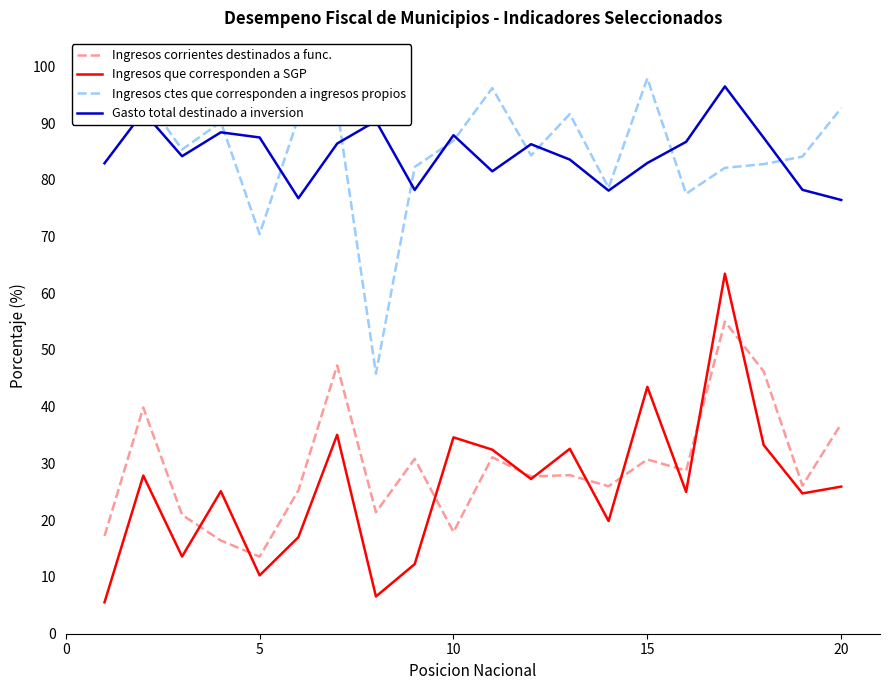

In Ingresos ctes que corresponden a ingresos propios, how many points are higher than both neighbors (excluding endpoints)?

5